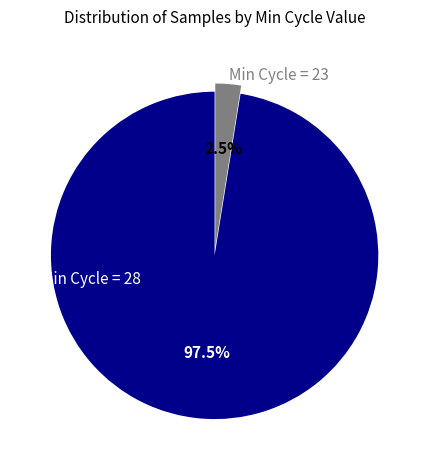

What is the smallest slice in the pie chart?

Min Cycle = 23